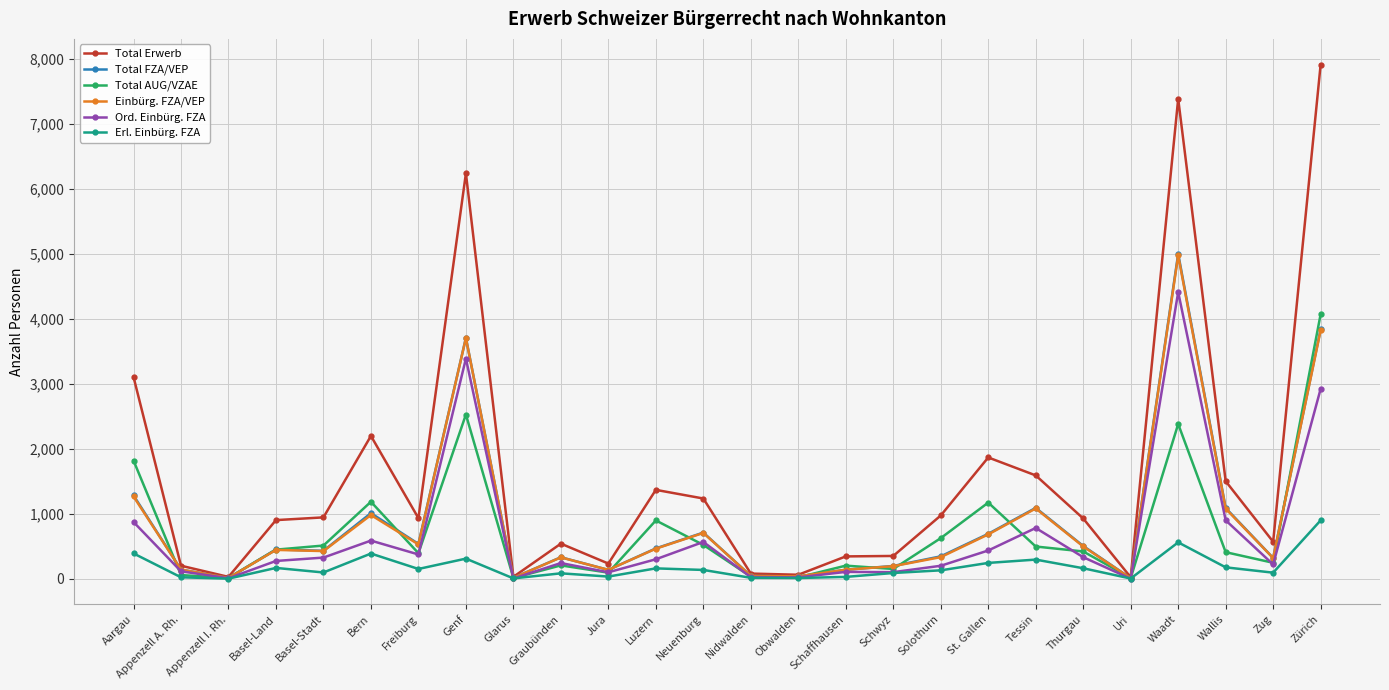

What are all the series names shown in the legend?

Total Erwerb, Total FZA/VEP, Total AUG/VZAE, Einbürg. FZA/VEP, Ord. Einbürg. FZA, Erl. Einbürg. FZA